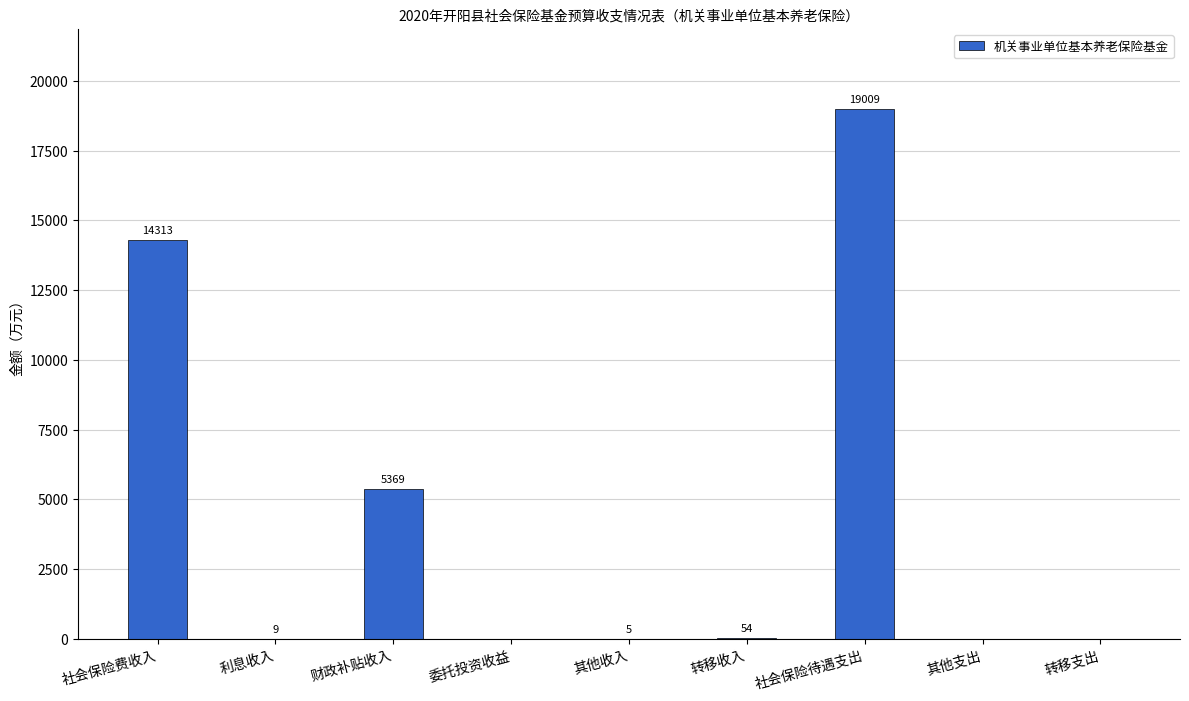

Are the bars horizontal?

No